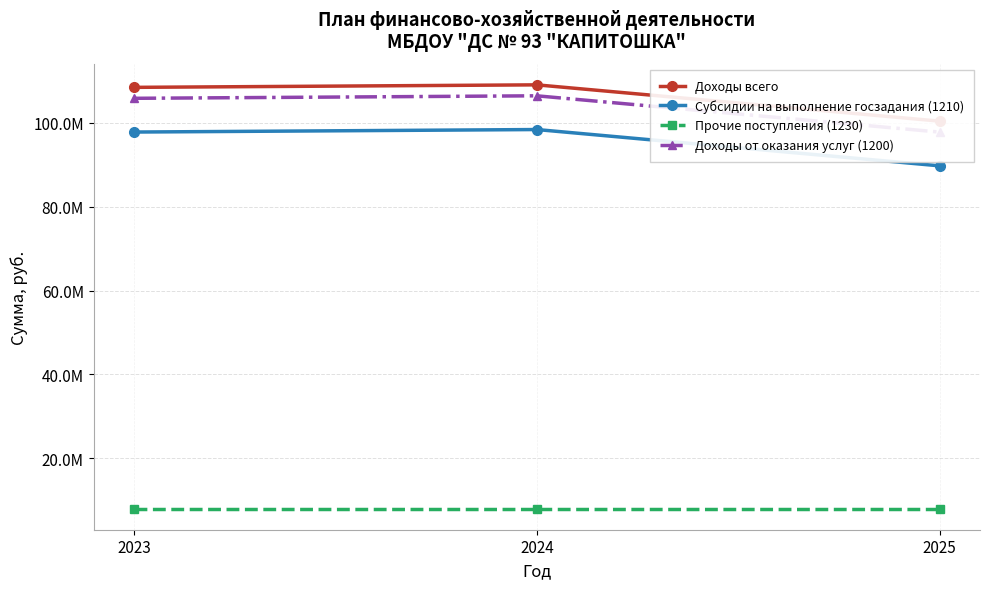

Reading left to right, list all the values displayed in this chart.

Доходы всего: 2023=108415500	2024=109013100	2025=100360400
Субсидии на выполнение госзадания (1210): 2023=97764800	2024=98362400	2025=89709700
Прочие поступления (1230): 2023=8040300	2024=8040300	2025=8040300
Доходы от оказания услуг (1200): 2023=105805100	2024=106402700	2025=97750000